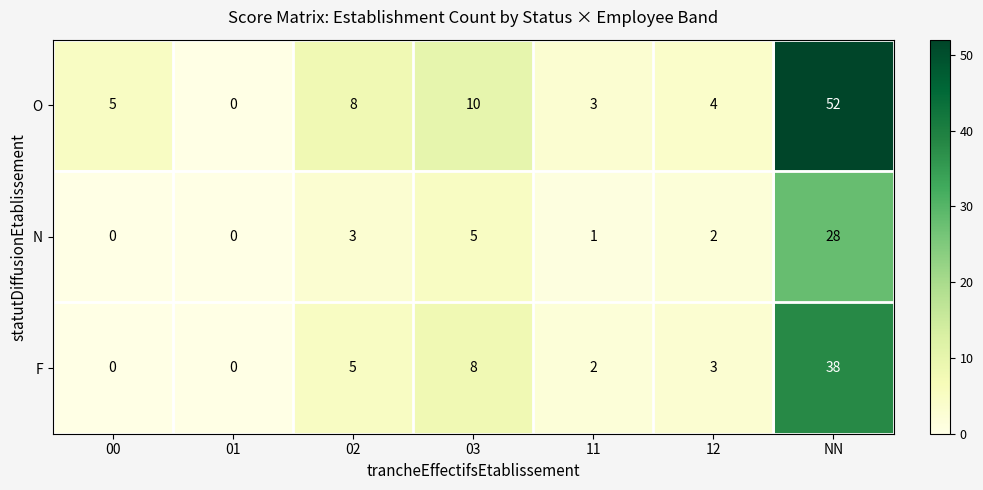

What is the sum of the F values at 12 and NN?

41